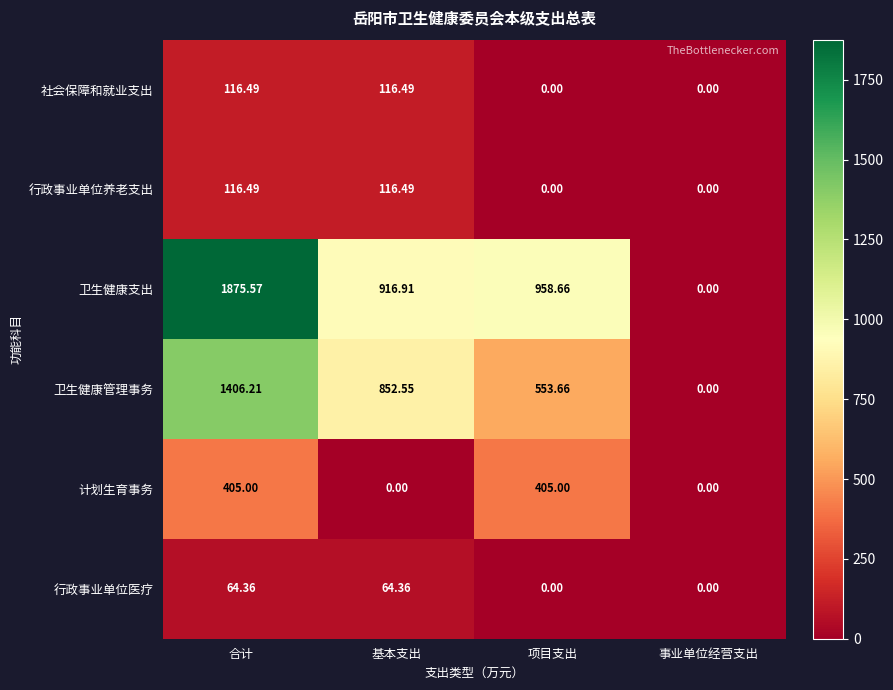

At how many categories does at least one series exceed 1337?

1